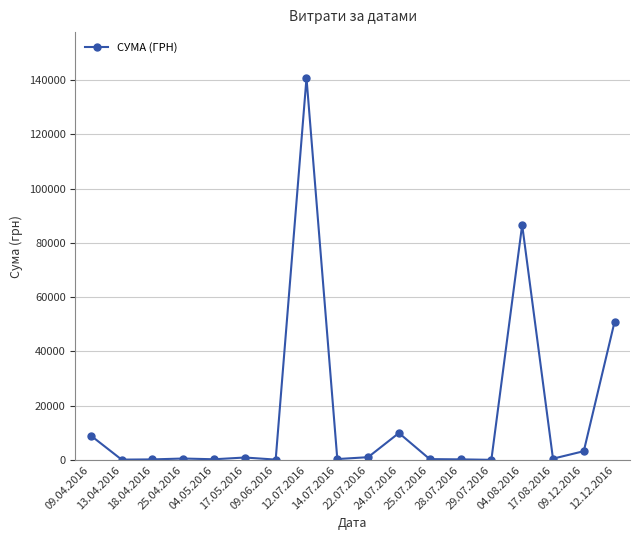

How many values are below 577?

9